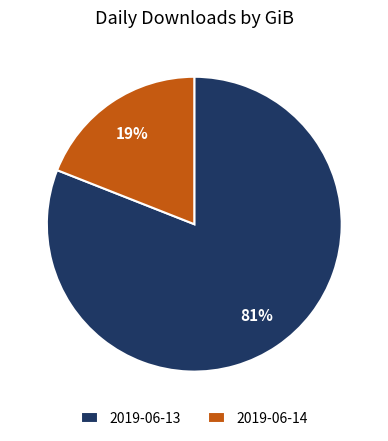

To the nearest percent, what is the difference between the 2019-06-14 and 2019-06-13 slice percentages?

62%